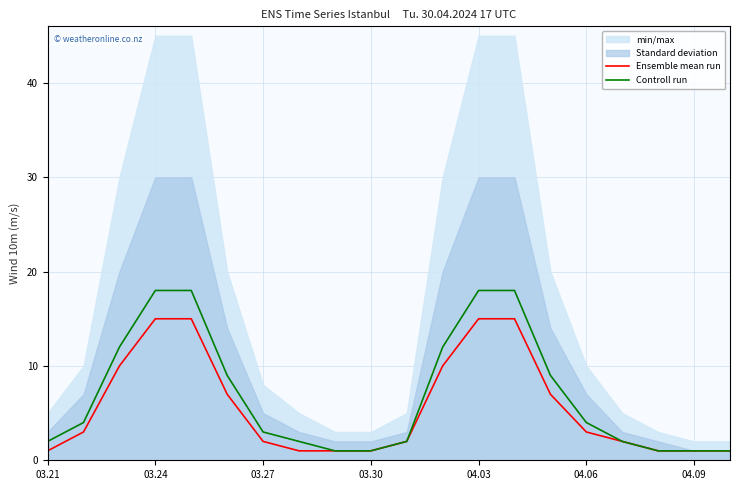

The value of Ensemble mean run at 03.30 is 1. True or false?

True